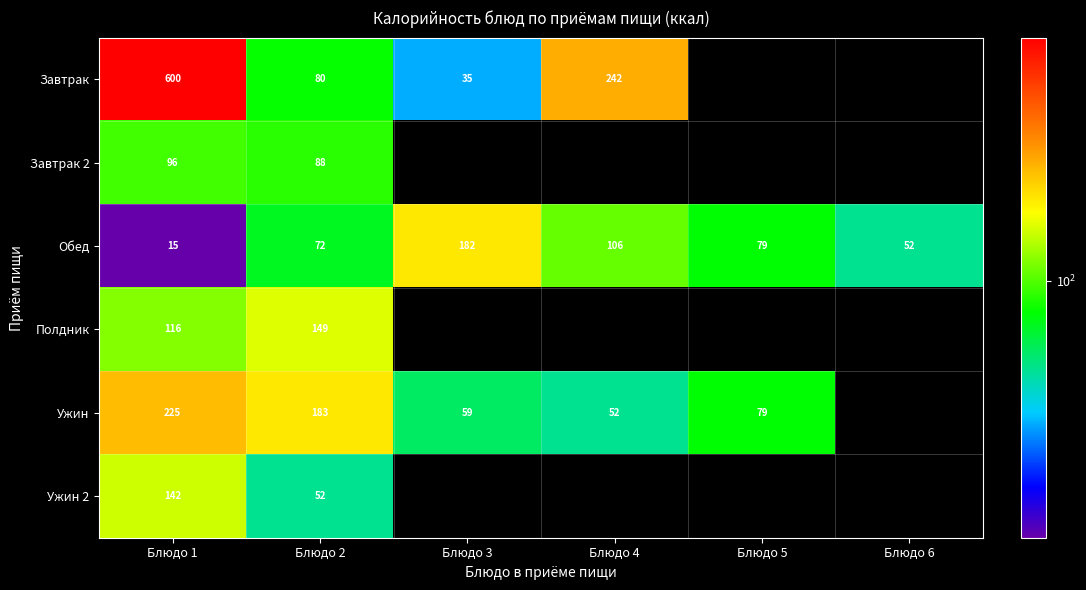

True or false: Ужин has a value of 225 at Блюдо 1.

True